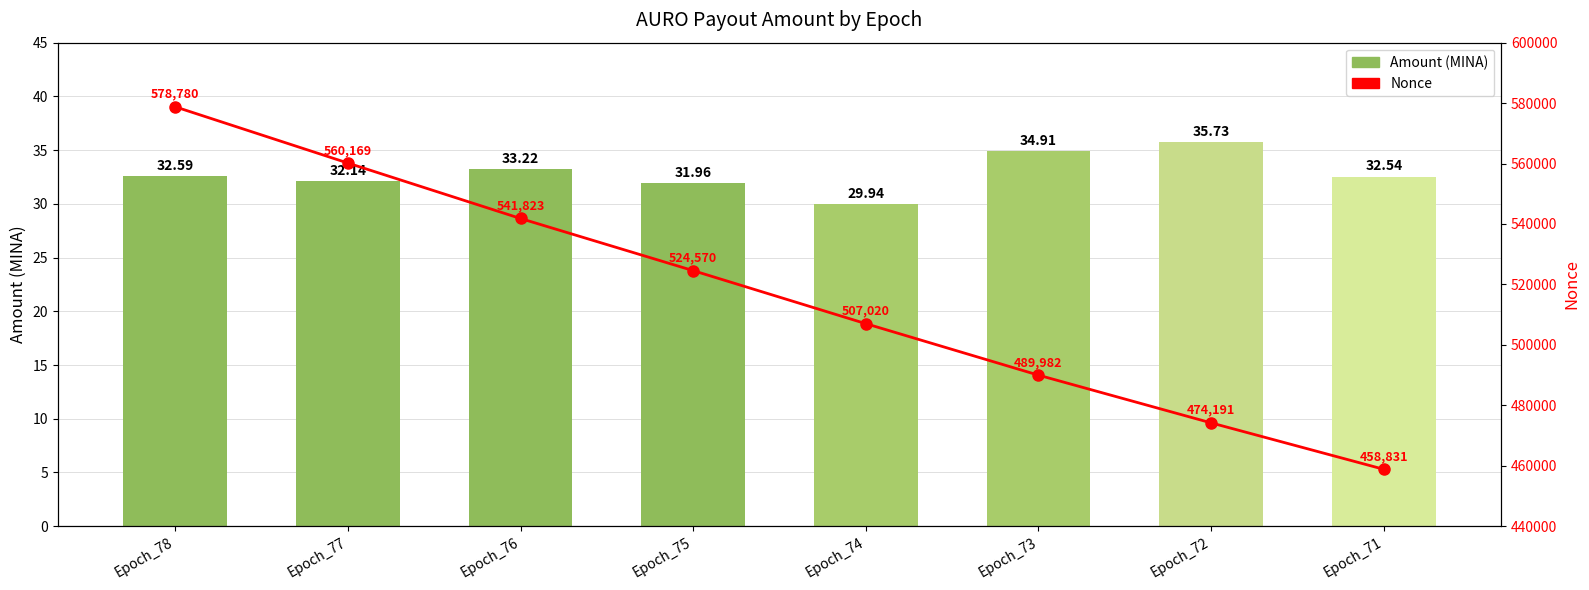

Reading left to right, list all the values displayed in this chart.

Amount (MINA): 32.6	32.1	33.2	32.0	29.9	34.9	35.7	32.5
Nonce: 578780.0	560169.0	541823.0	524570.0	507020.0	489982.0	474191.0	458831.0